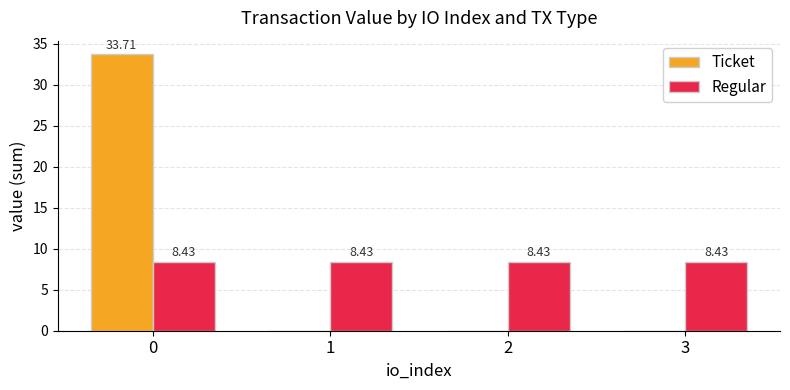

How many data points does each series have?

4